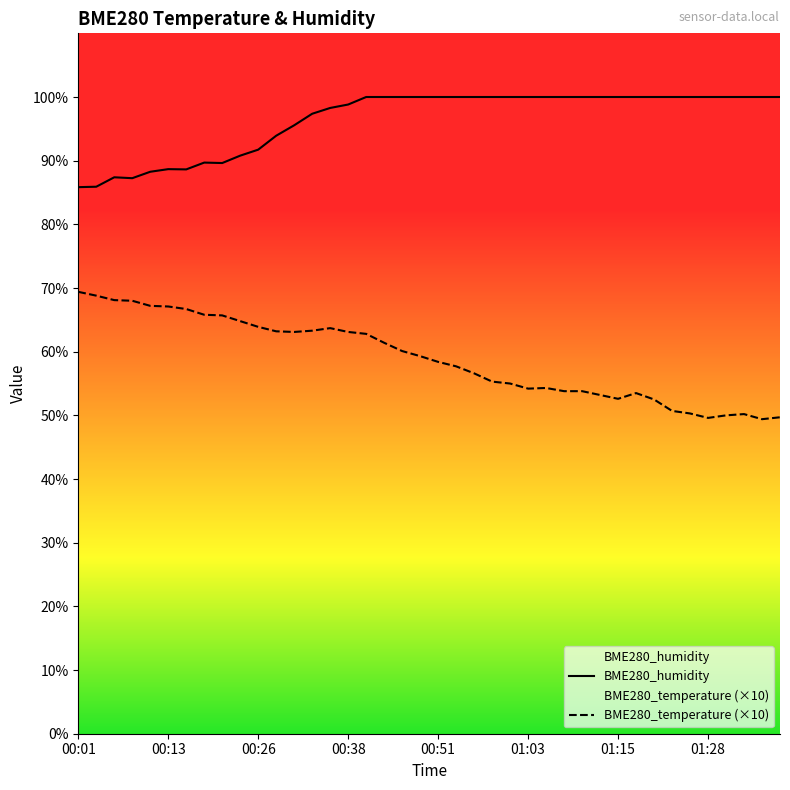

Which series has the largest range (max minus min)?

BME280_temperature (×10)